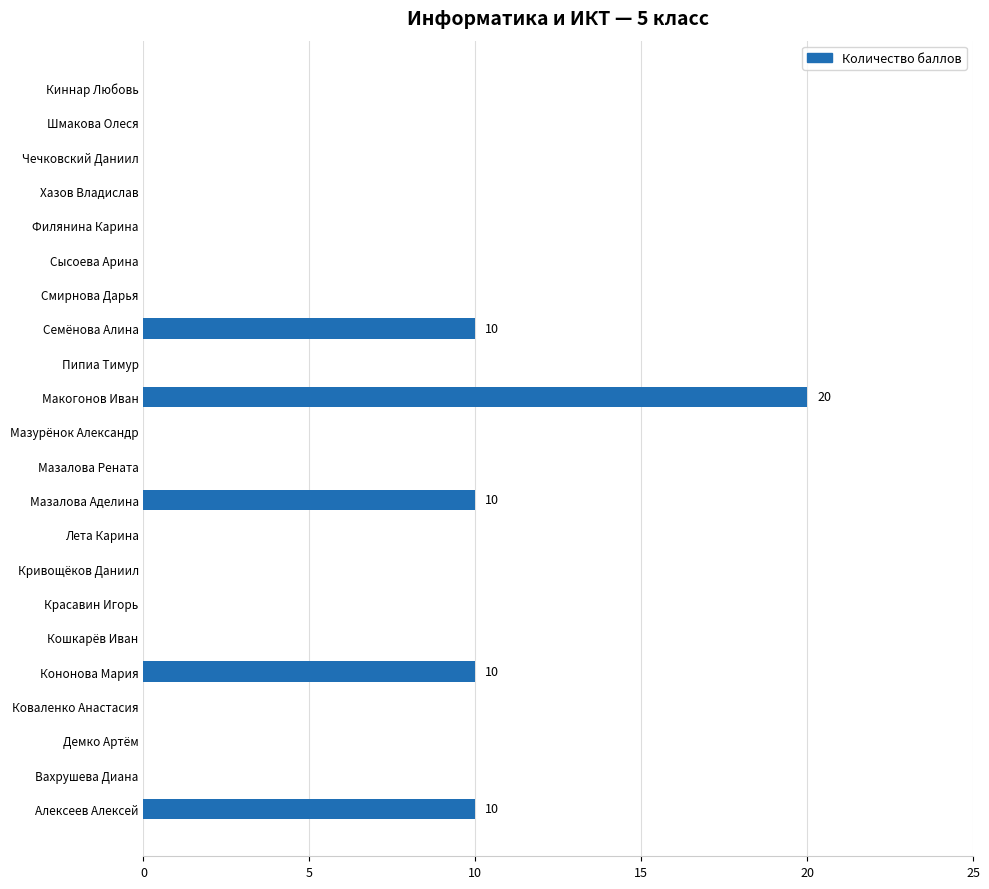

The value at Лета Карина is 12. True or false?

False